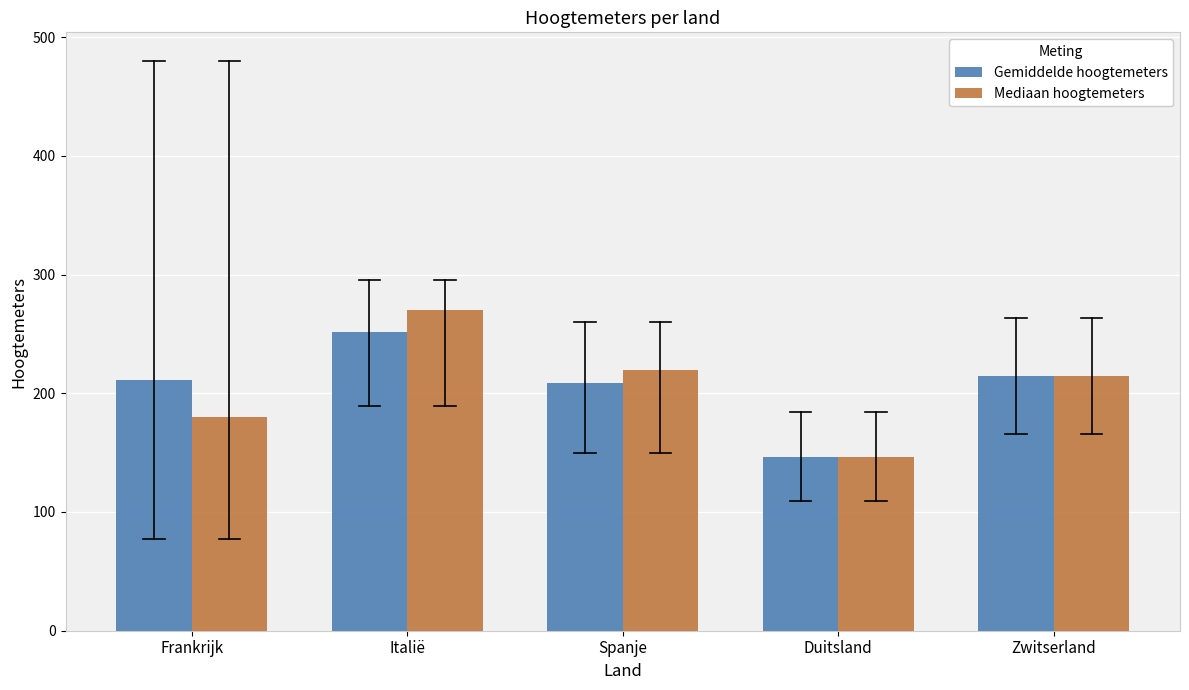

Is the value of Gemiddelde hoogtemeters at Spanje greater than the value of Mediaan hoogtemeters at Spanje?

No